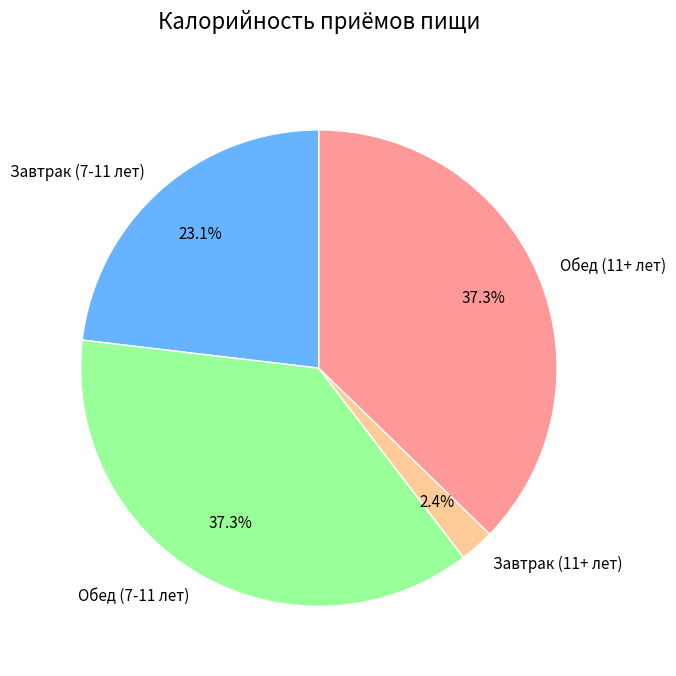

Does Обед (11+ лет) represent more than half of the total?

No